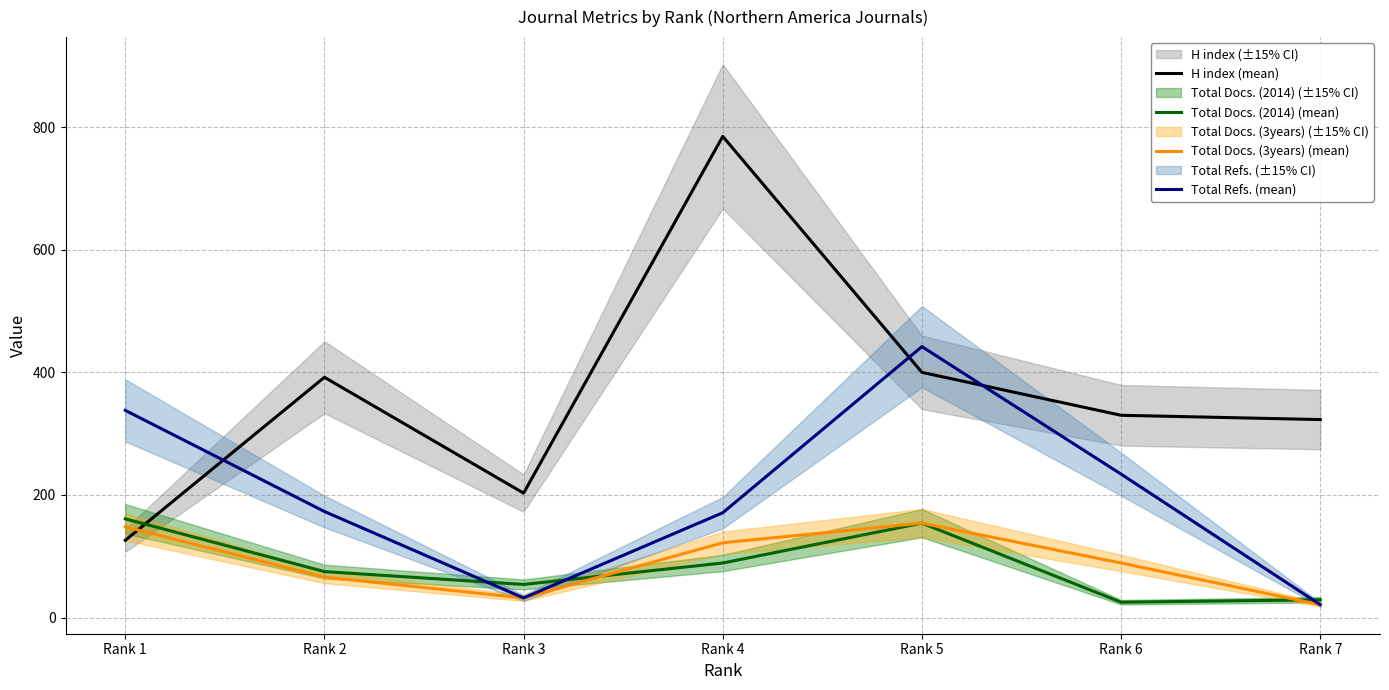

Where is the first local minimum for H index (mean)?

Rank 3